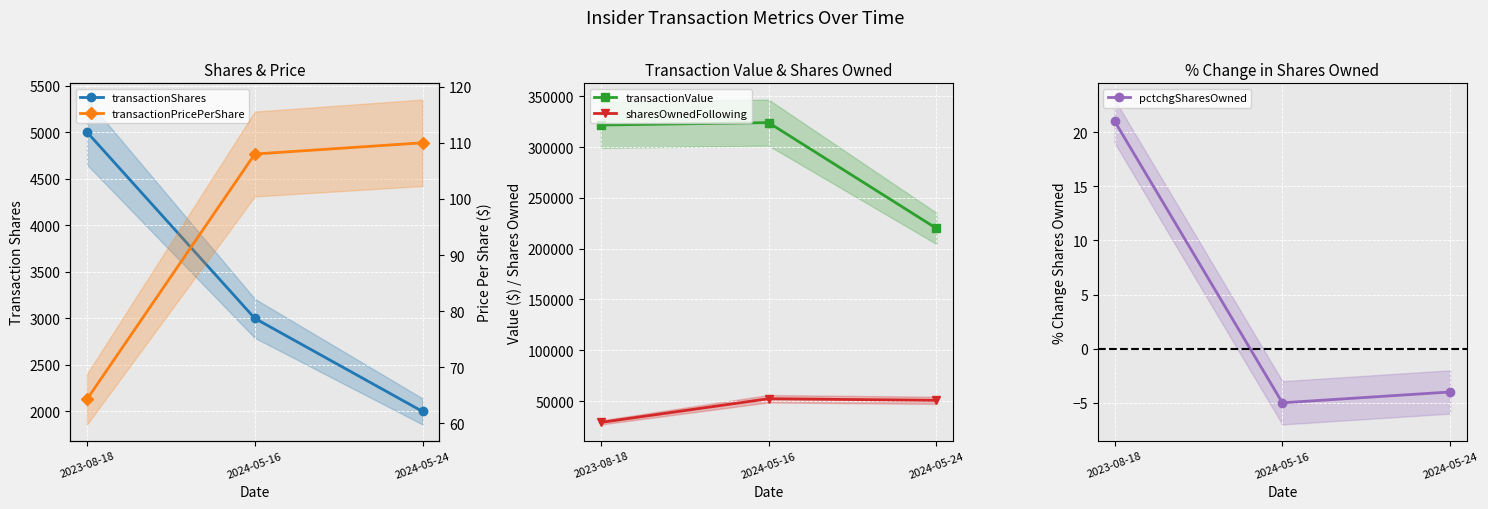

Reading left to right, list all the values displayed in this chart.

transactionShares: 2023-08-18=5000.0	2024-05-16=3000.0	2024-05-24=2000.0
transactionValue: 2023-08-18=321650.0	2024-05-16=324000.0	2024-05-24=220000.0
sharesOwnedFollowing: 2023-08-18=28994.0	2024-05-16=52289.0	2024-05-24=50725.0
pctchgSharesOwned: 2023-08-18=21.0	2024-05-16=-5.0	2024-05-24=-4.0
transactionPricePerShare: 2023-08-18=64.3	2024-05-16=108.0	2024-05-24=110.0